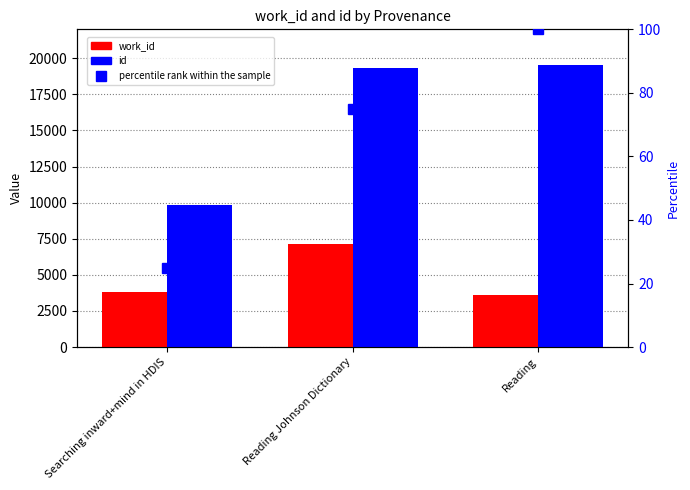

What is the greatest value displayed?

19546